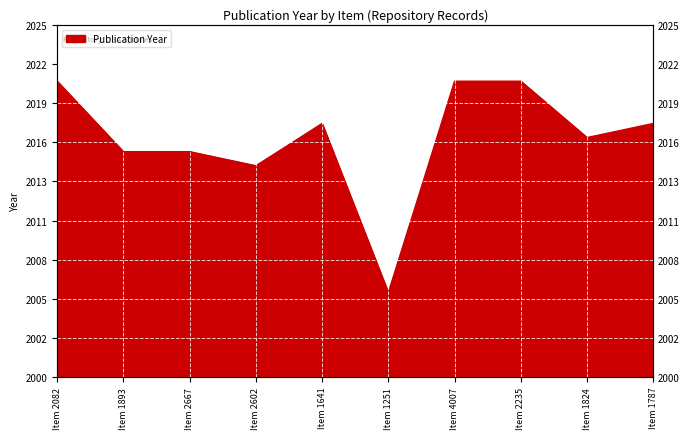

How many lines are shown in the chart?

1